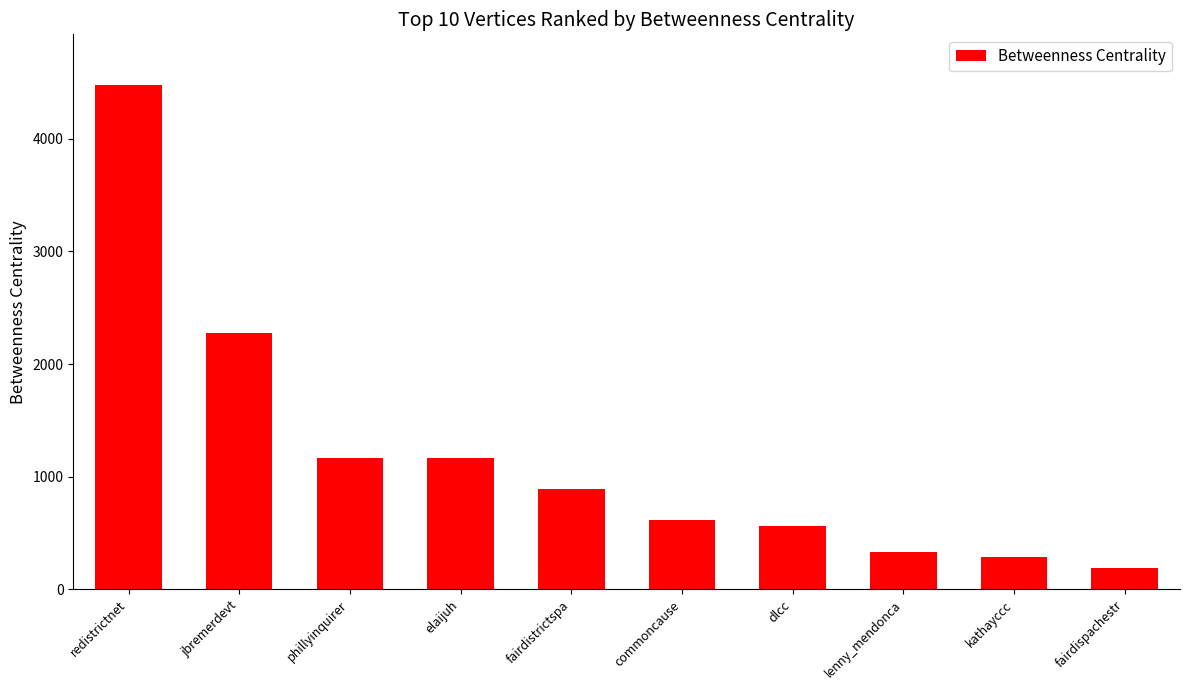

Reading left to right, extract all data points from this chart.

4478.0	2276.2	1163.9	1163.9	891.7	618.0	564.0	332.0	286.0	191.7